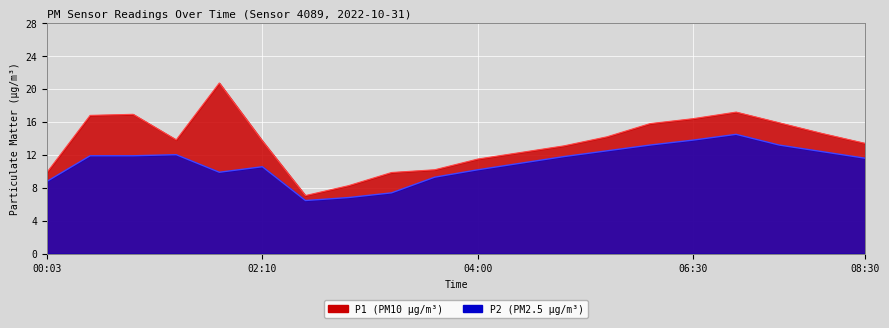

True or false: P1 and P2 intersect in this chart.

False